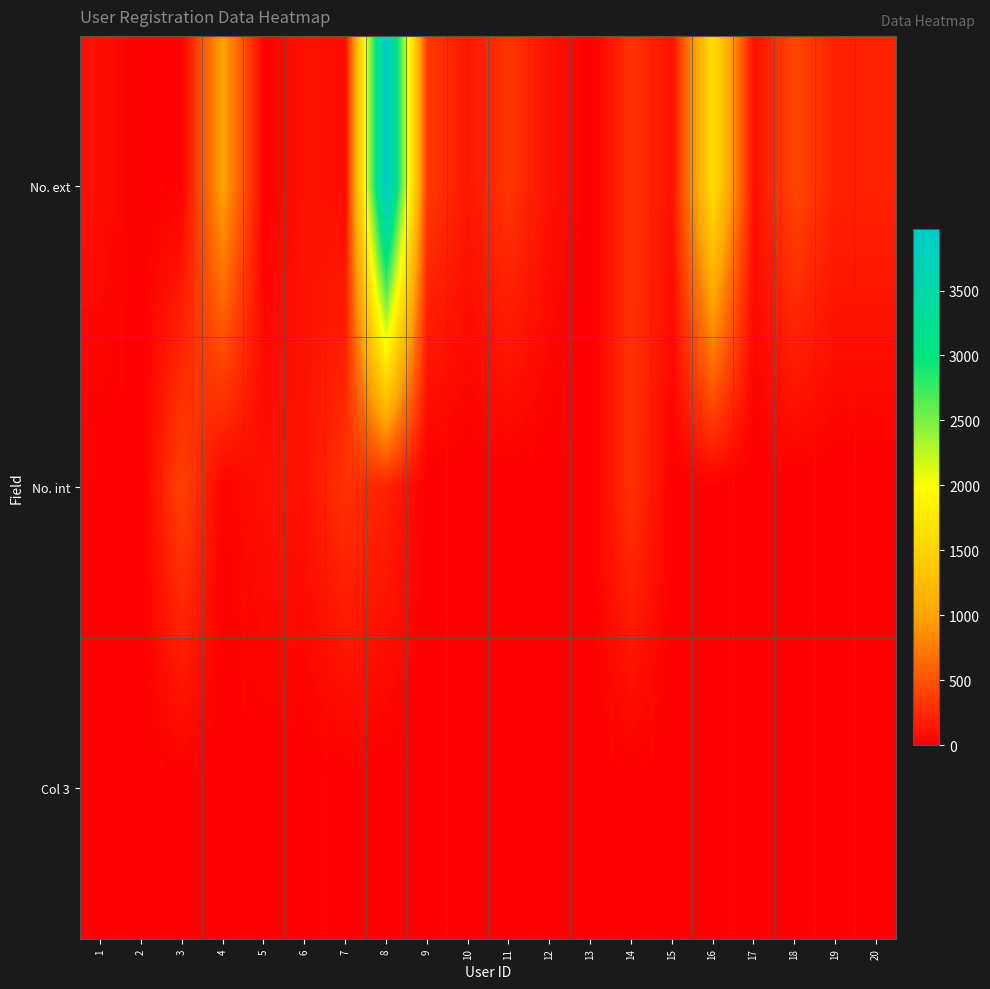

At how many categories does at least one series exceed 445?

3